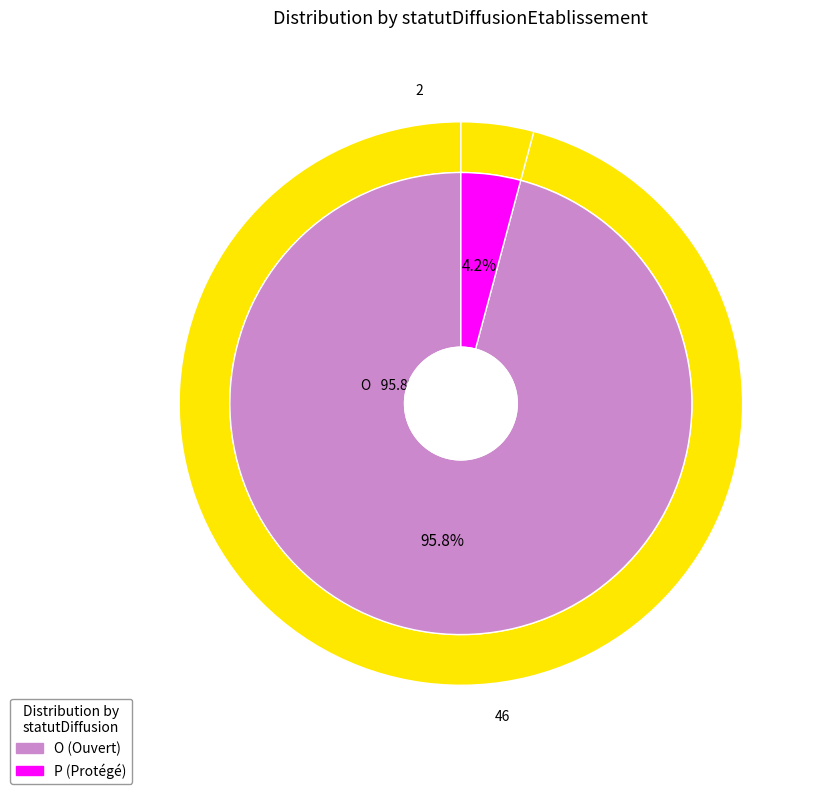

Which has a higher value, P or O?

O